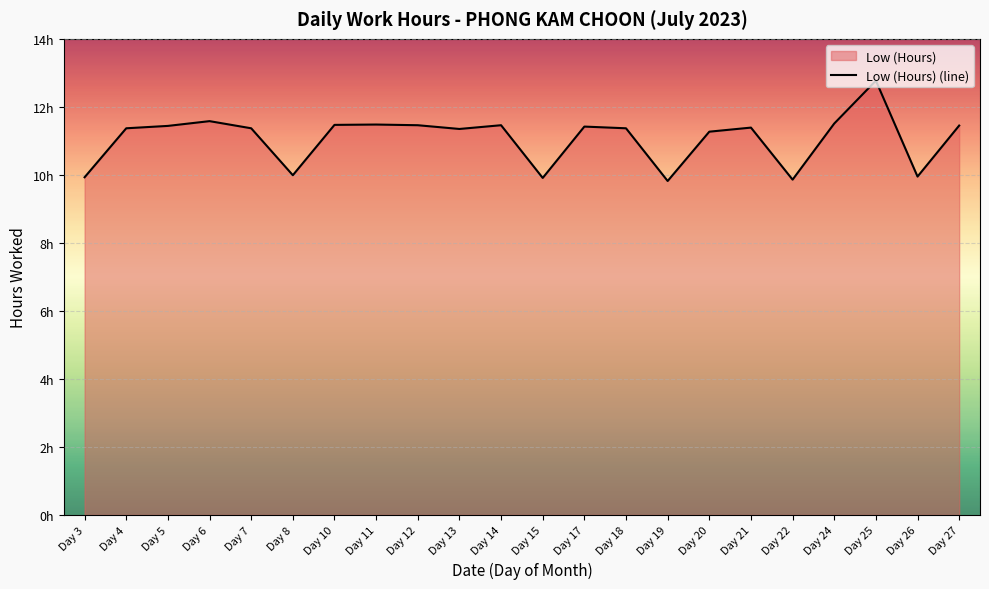

True or false: there are more than 1 points higher than both neighbors.

True